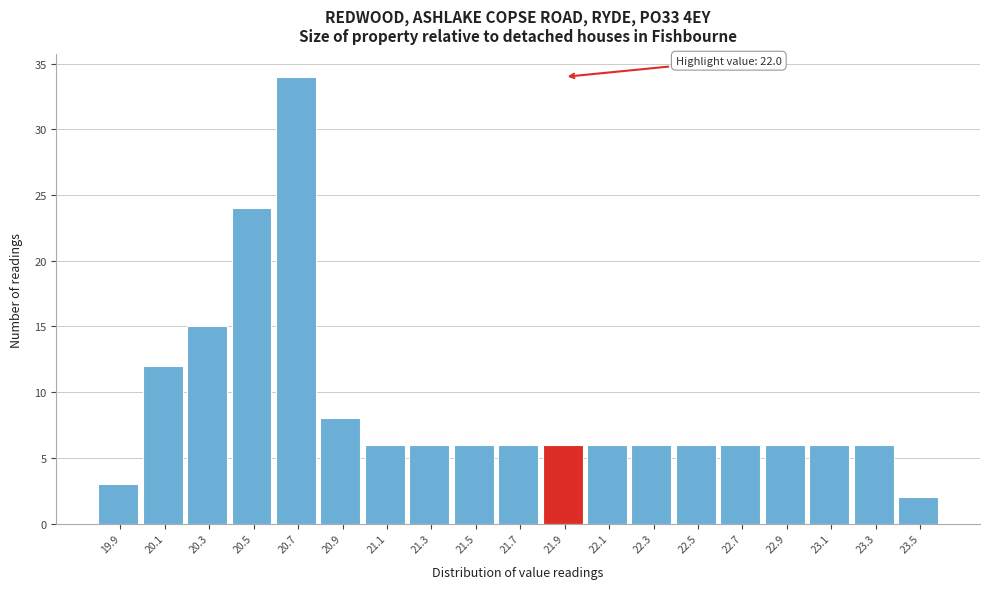

Reading left to right, list all the values displayed in this chart.

3	12	15	24	34	8	6	6	6	6	6	6	6	6	6	6	6	6	2